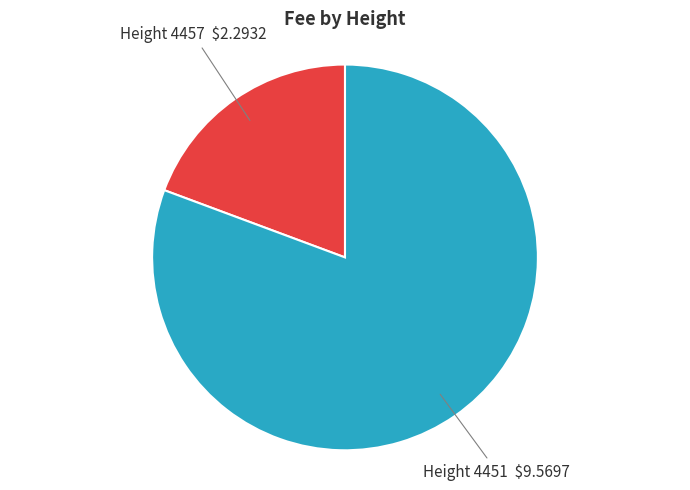

Is there any slice that represents more than half of the pie?

Yes